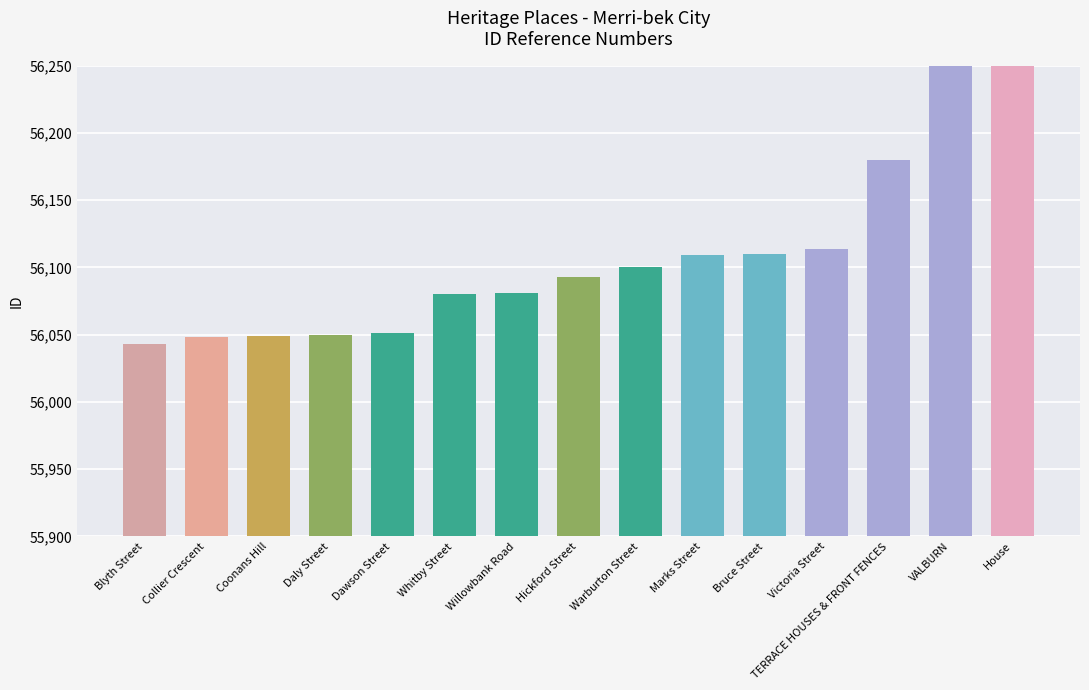

What is the difference between the second highest and second lowest values?

325